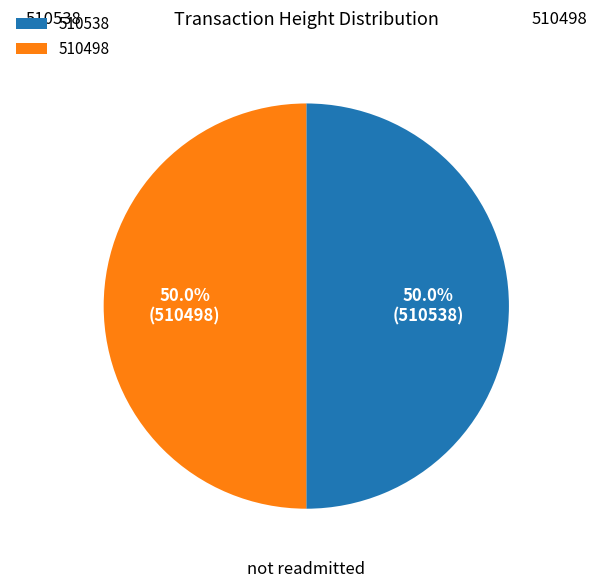

How many segments does this pie chart have?

2